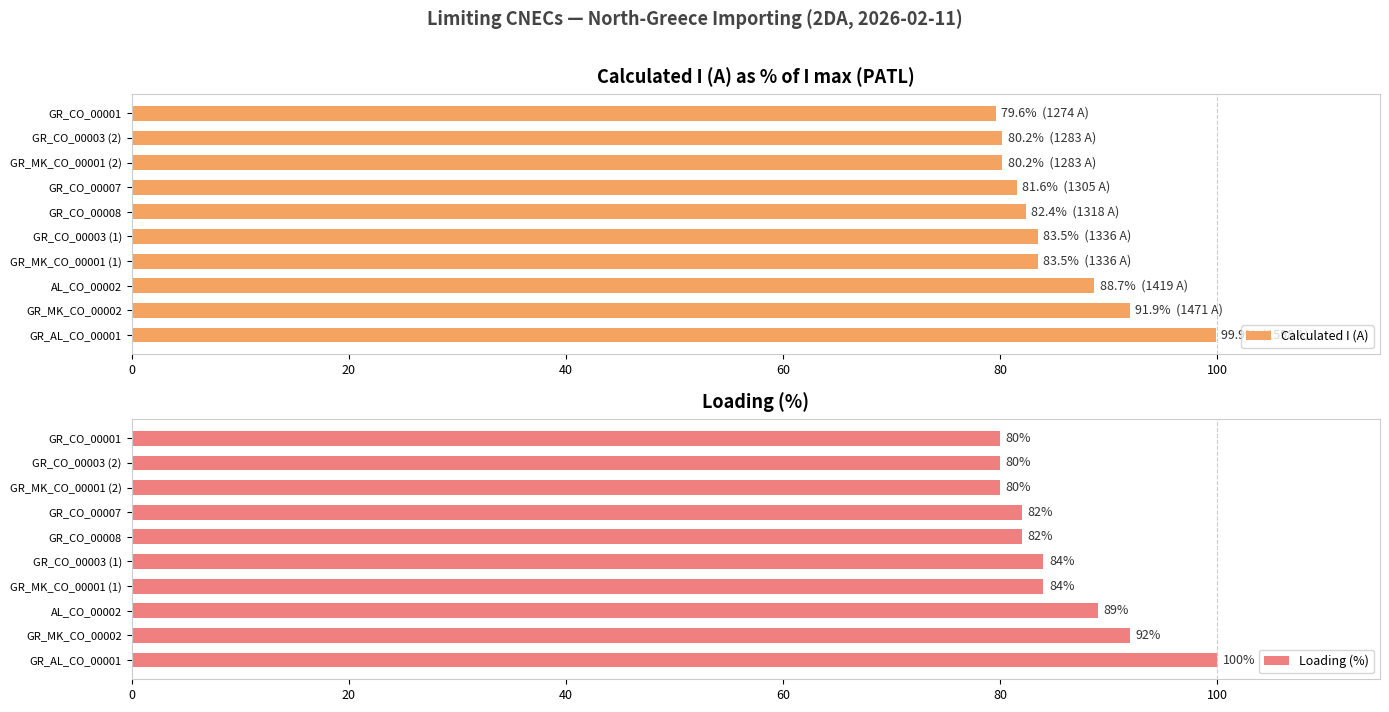

What is the average value of the Calculated I (A) series?

85.1